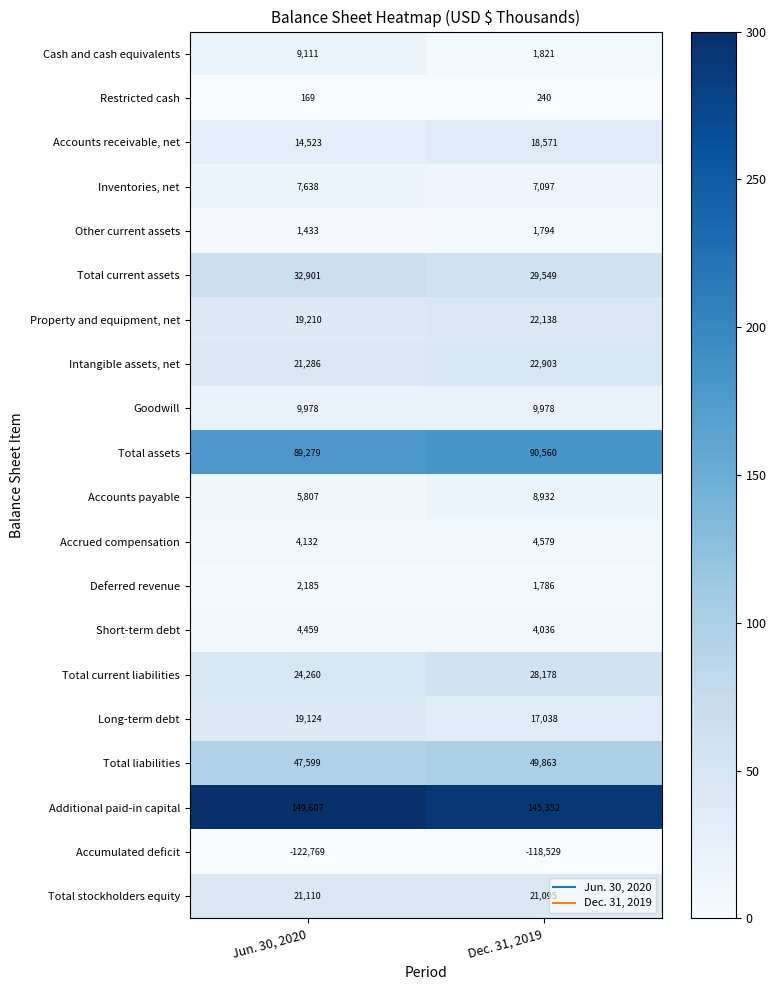

What is the lowest value of the Inventories, net series?

7097